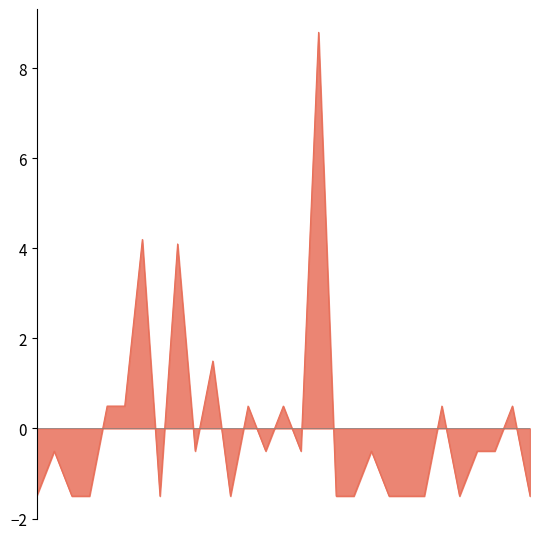

How many negative values are there?

19